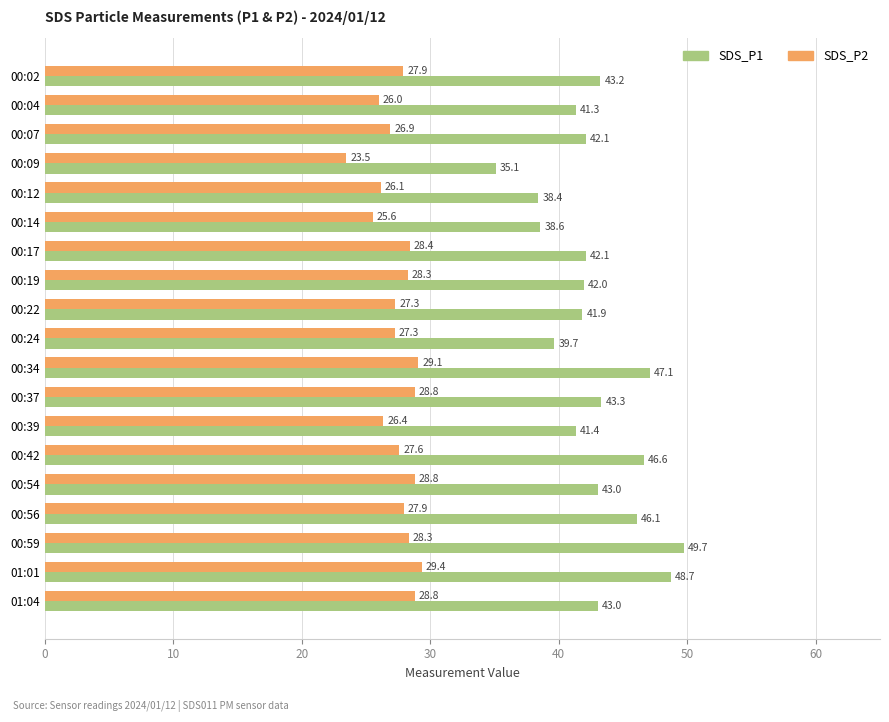

Between 00:19 and 00:39, which series saw the biggest shift?

SDS_P2